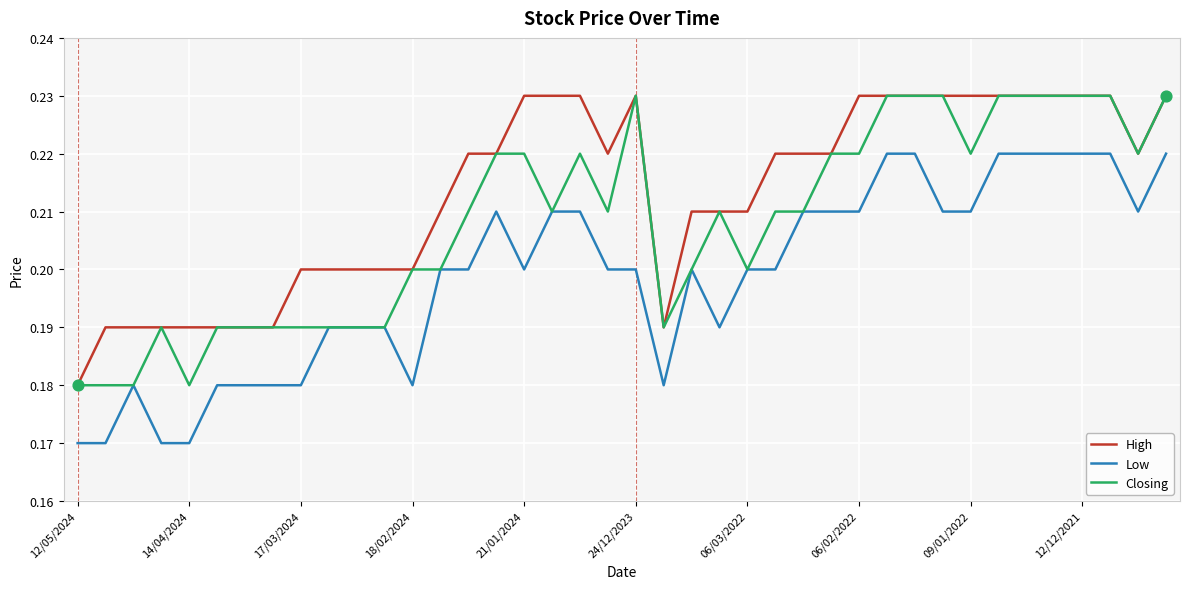

At how many categories does at least one series exceed 0?

40